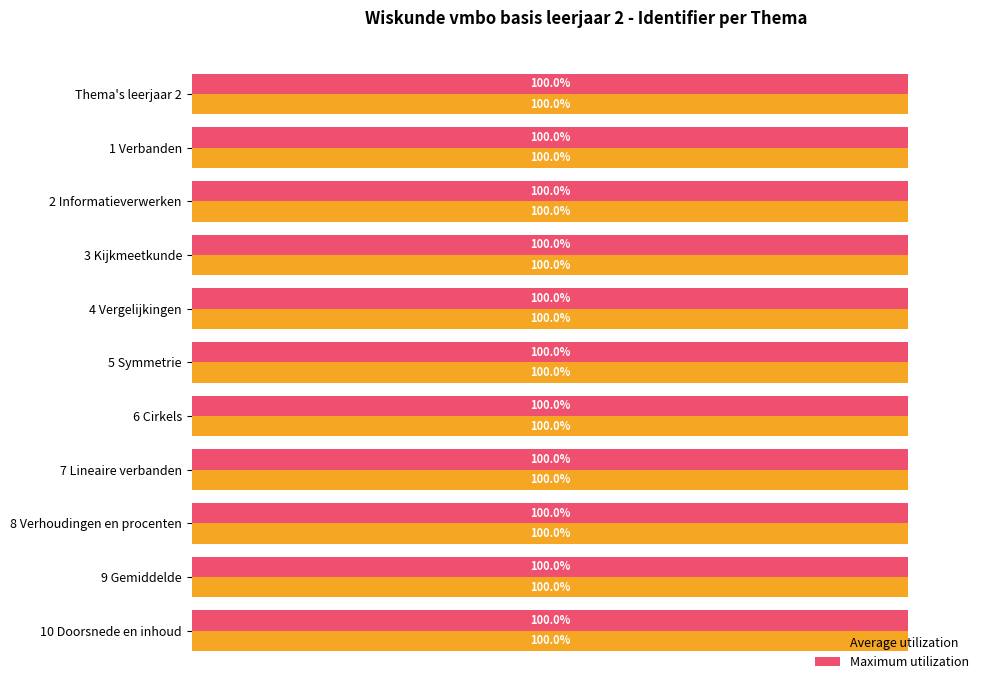

True or false: Maximum utilization has a value of 100.0 at 8.

True